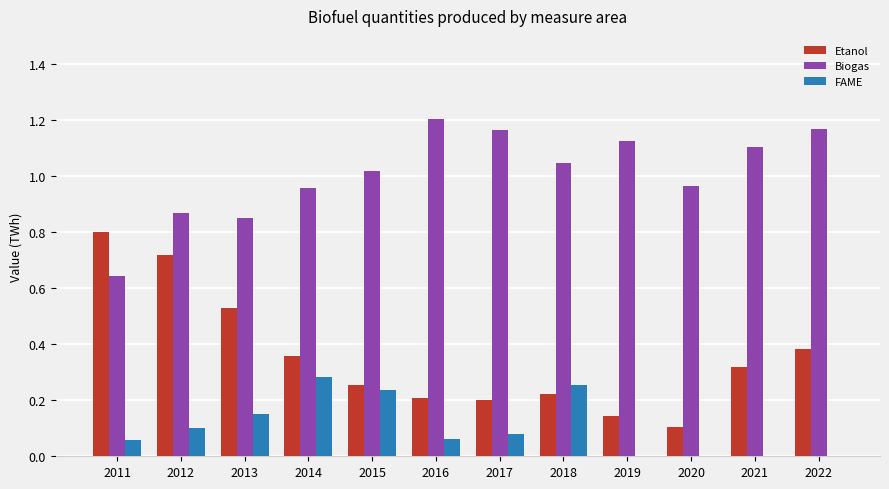

Is it true that Biogas equals 1.1 at 2021?

True